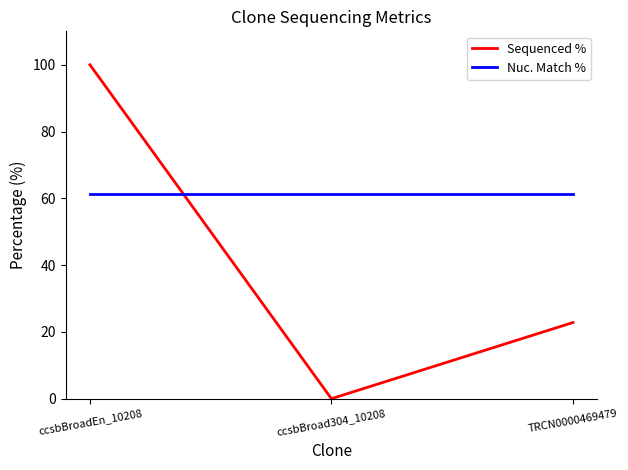

What position from the left is TRCN0000469479?

3